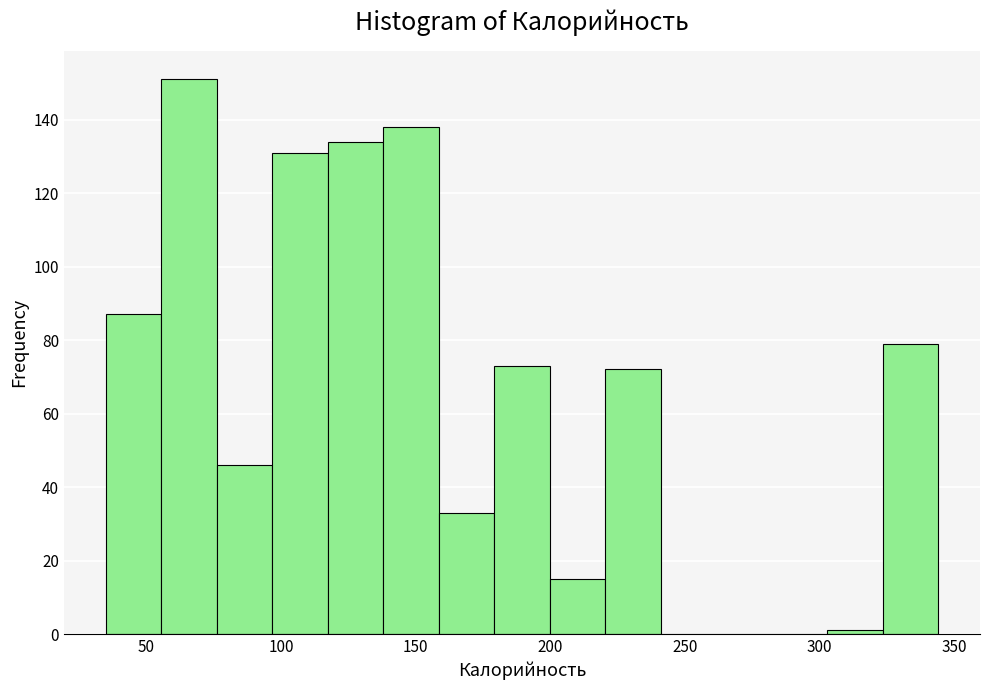

Reading left to right, list every bar in this chart as the range it spans on the x-axis followed by its height. Neither the bar edges nor the heights are printed on the chart, so give them approximately, as read against the axes.

35 to 55: 88
55 to 75: 152
75 to 95: 46
95 to 115: 132
115 to 140: 134
140 to 160: 138
160 to 180: 34
180 to 200: 74
200 to 220: 16
220 to 240: 72
240 to 260: 0
260 to 280: 0
280 to 305: 0
305 to 325: under 2
325 to 345: 80